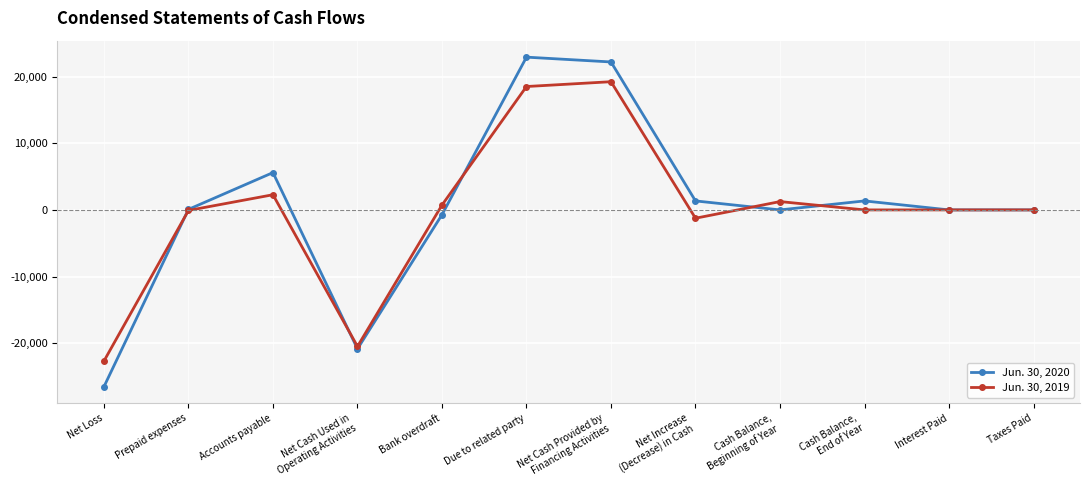

True or false: Jun. 30, 2020 and Jun. 30, 2019 cross at least once.

True